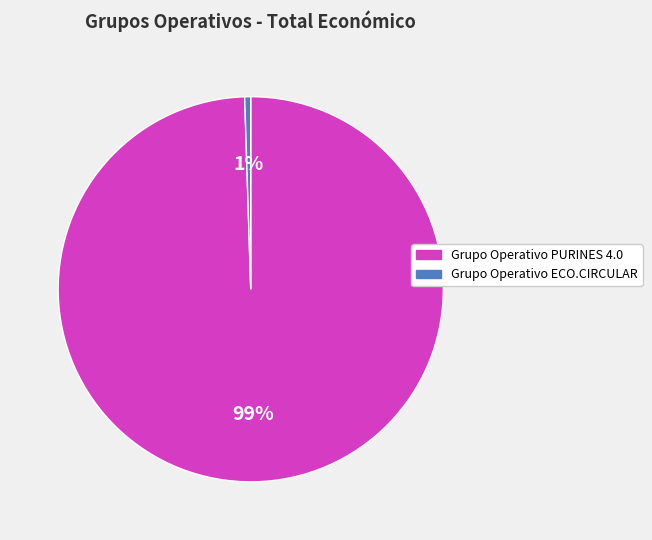

Which has a higher value, Grupo Operativo PURINES 4.0 or Grupo Operativo ECO.CIRCULAR?

Grupo Operativo PURINES 4.0